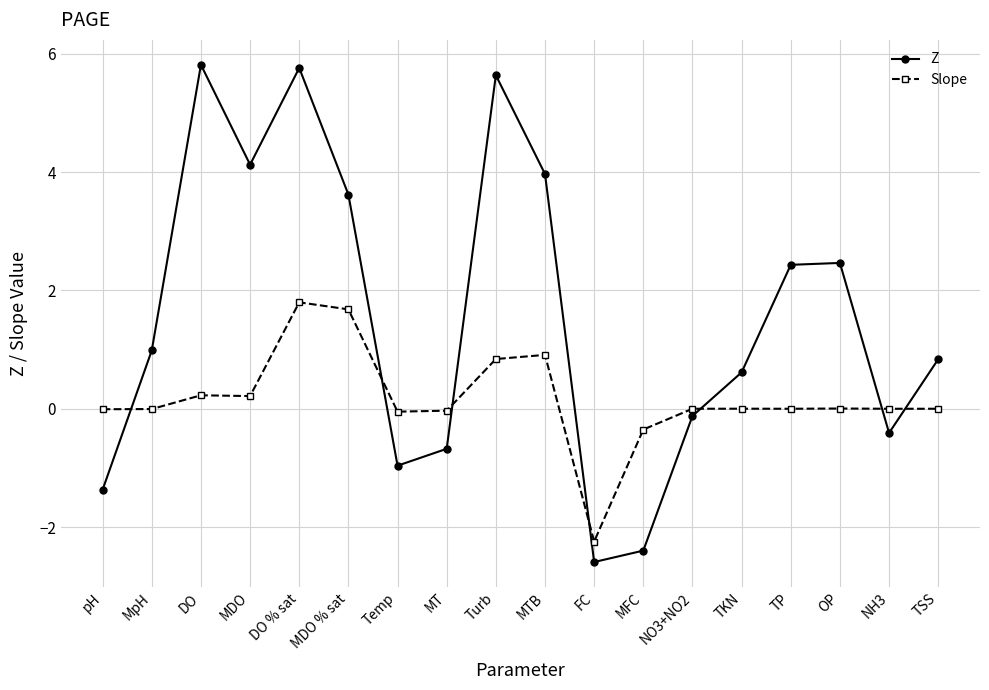

How many times do Z and Slope cross each other?

7